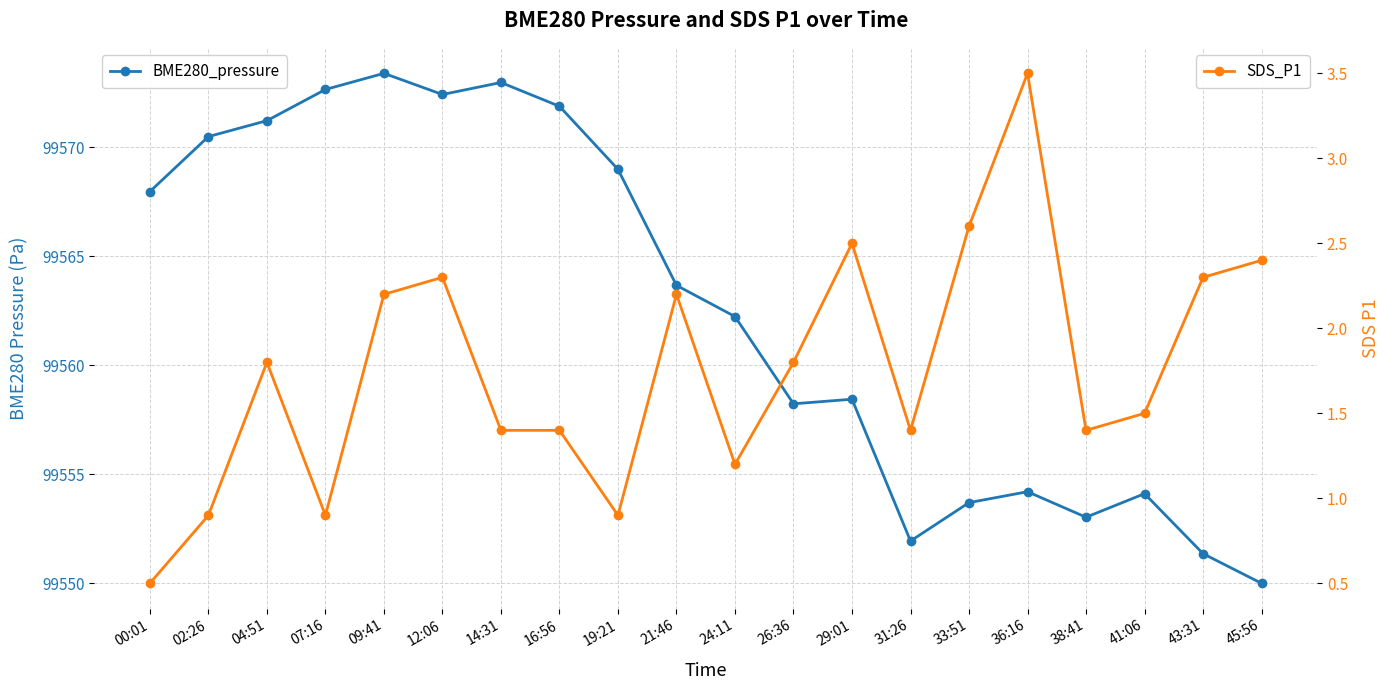

Reading left to right, list all the values displayed in this chart.

BME280_pressure: 00:01=99568.0	02:26=99570.5	04:51=99571.2	07:16=99572.6	09:41=99573.4	12:06=99572.4	14:31=99573.0	16:56=99571.9	19:21=99569.0	21:46=99563.7	24:11=99562.2	26:36=99558.2	29:01=99558.4	31:26=99551.9	33:51=99553.7	36:16=99554.2	38:41=99553.0	41:06=99554.1	43:31=99551.4	45:56=99550.0
SDS_P1: 00:01=0.5	02:26=0.9	04:51=1.8	07:16=0.9	09:41=2.2	12:06=2.3	14:31=1.4	16:56=1.4	19:21=0.9	21:46=2.2	24:11=1.2	26:36=1.8	29:01=2.5	31:26=1.4	33:51=2.6	36:16=3.5	38:41=1.4	41:06=1.5	43:31=2.3	45:56=2.4